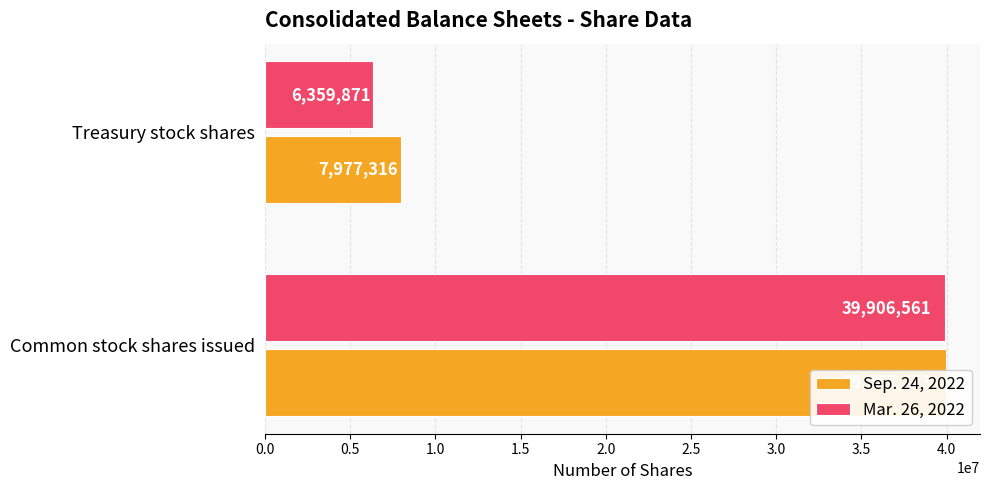

What is the difference between the maximum and minimum values in the Mar. 26, 2022 series?

33546690